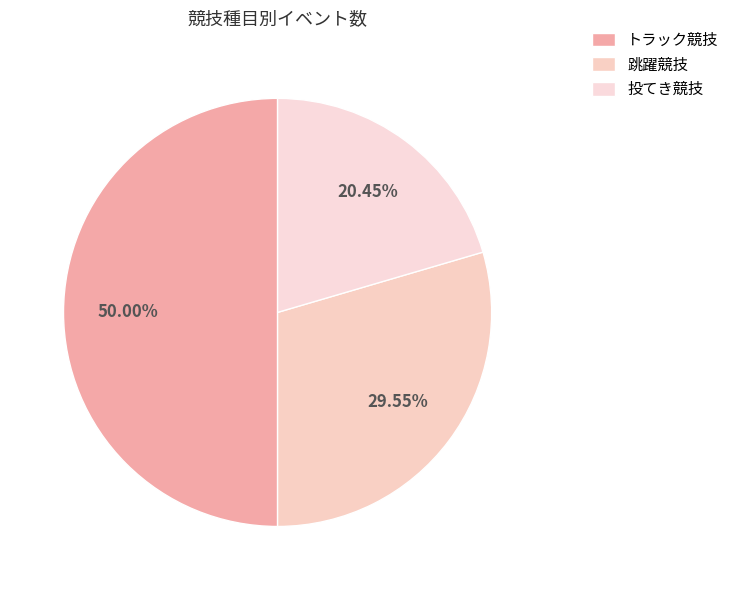

What is the ratio of the value at トラック競技 to the value at 跳躍競技?

1.7